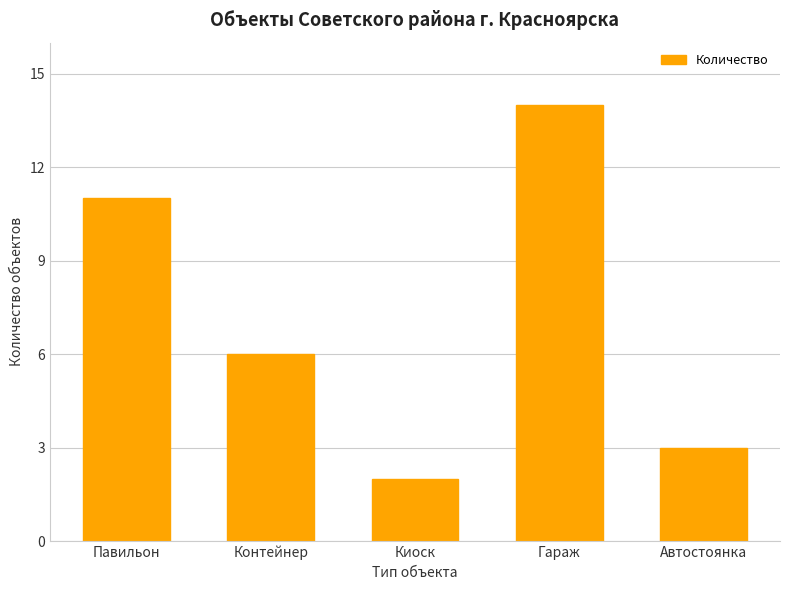

Which label corresponds to the smallest value in the chart?

Киоск